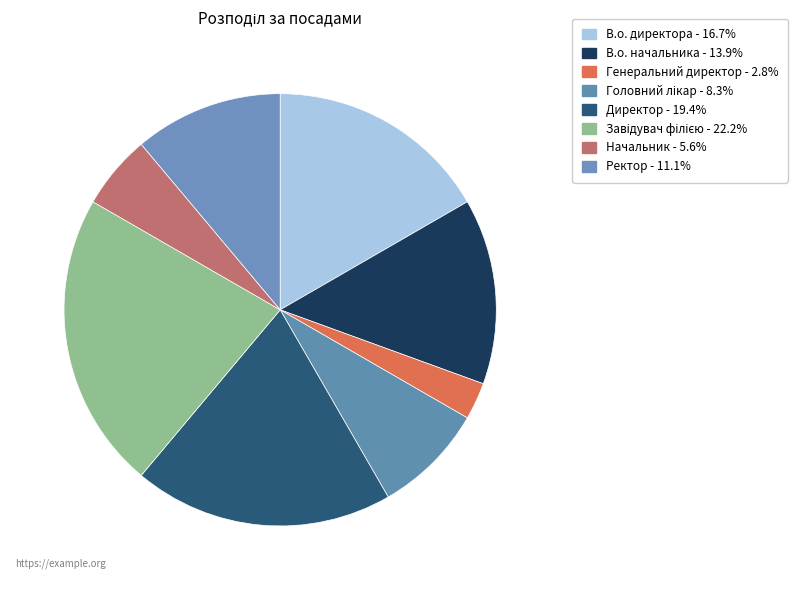

Does any single category account for the majority?

No